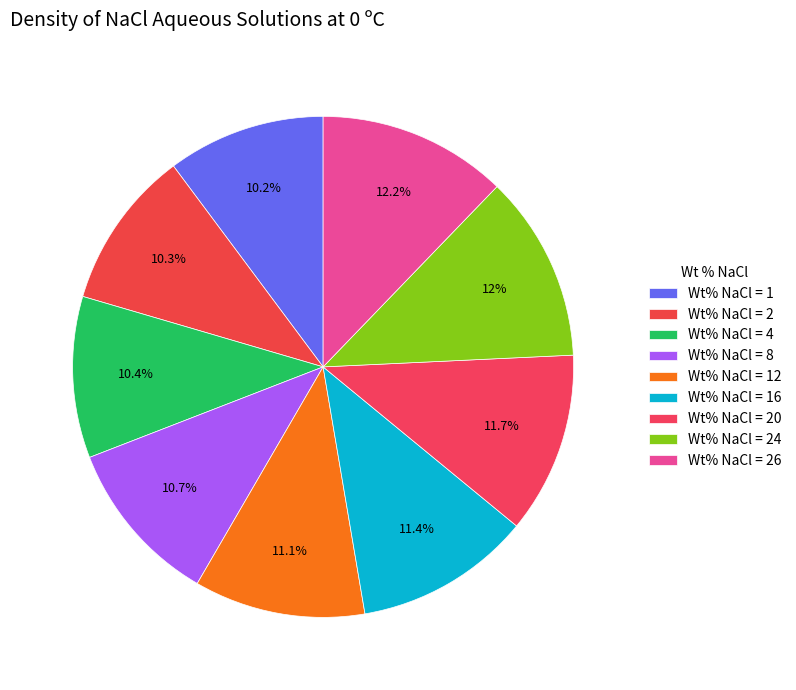

How many segments does this pie chart have?

9